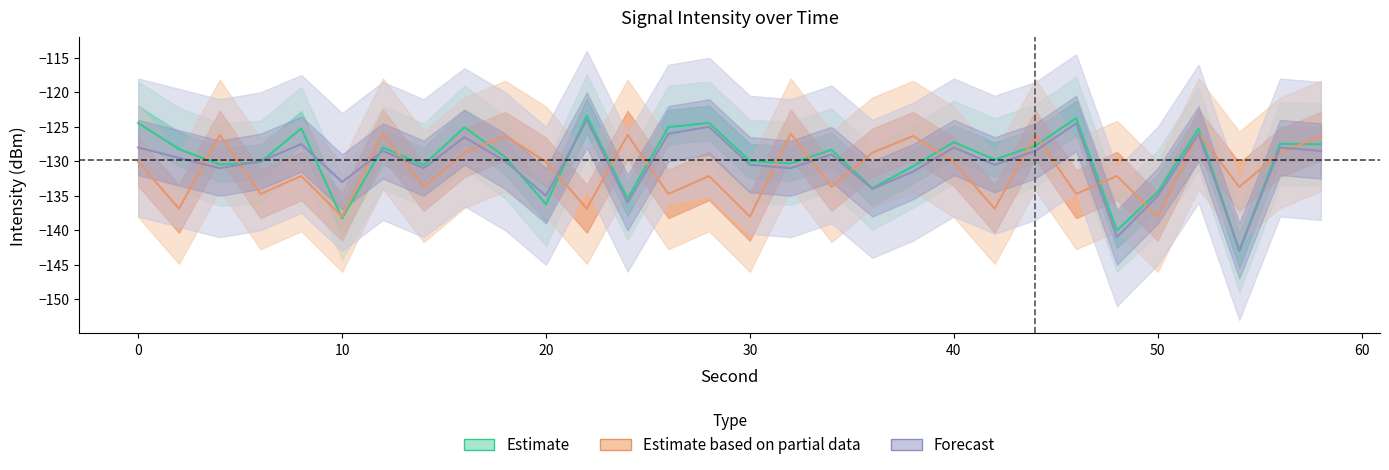

List the series in order of their peak value, highest first.

Estimate, Forecast, Estimate based on partial data